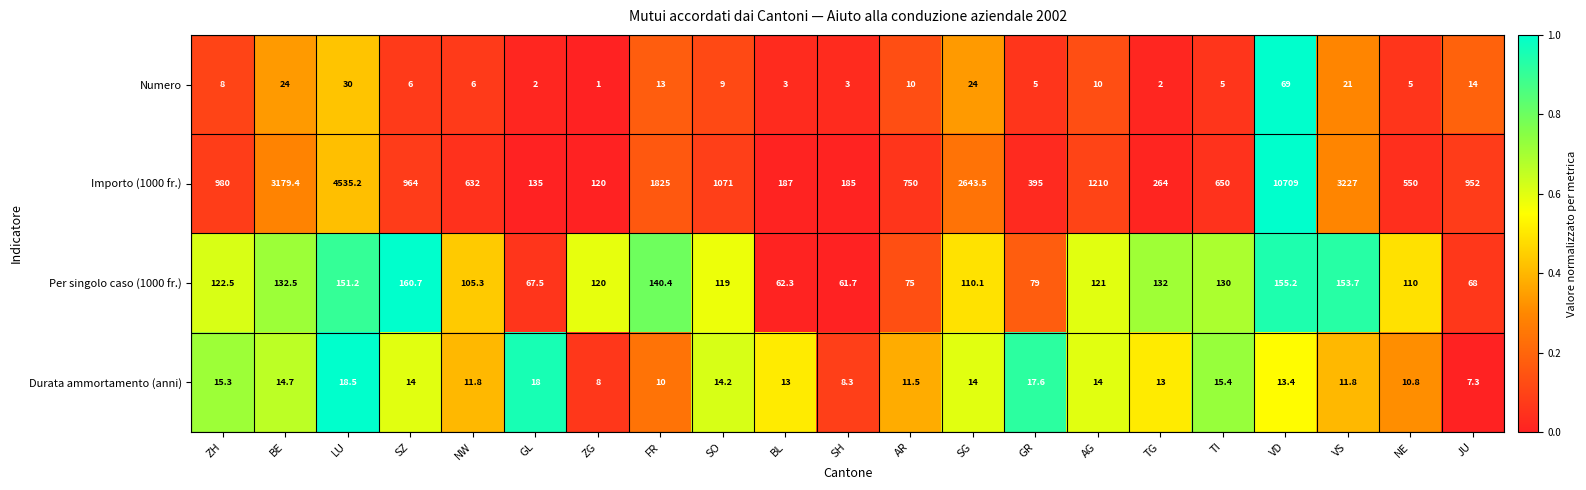

Which category has the highest value across all series?

VD